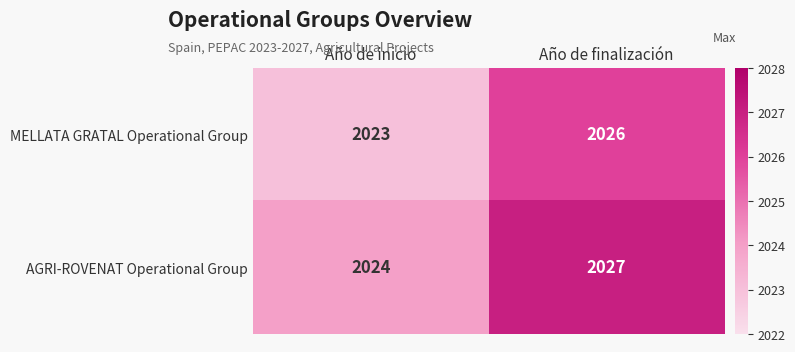

Reading right to left, extract all data points from this chart.

MELLATA GRATAL Operational Group: 2026	2023
AGRI-ROVENAT Operational Group: 2027	2024